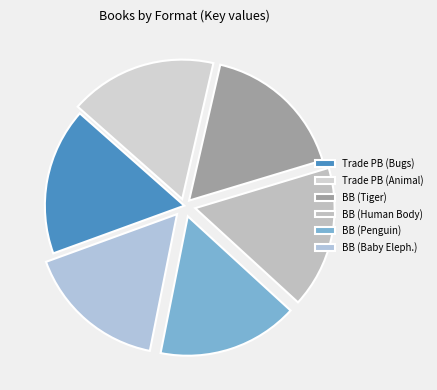

How many segments does this pie chart have?

6